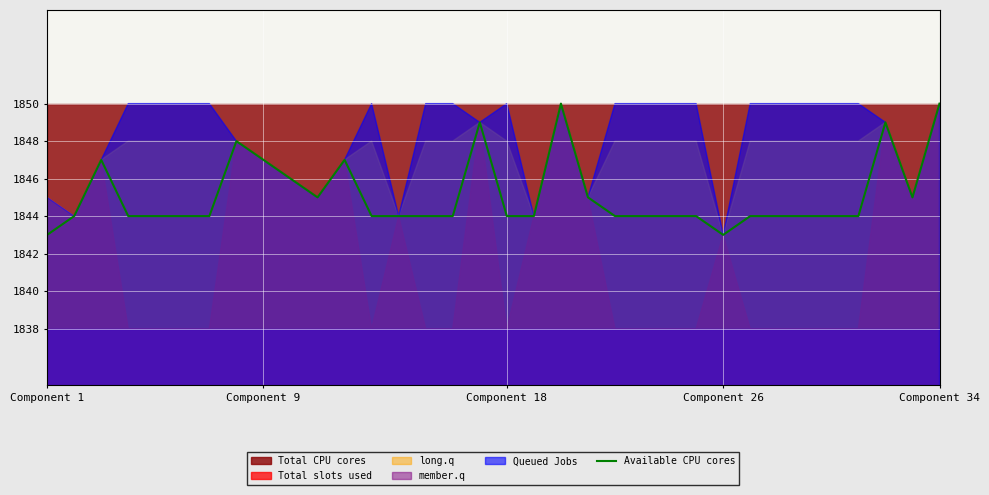

What is the highest value of the Available CPU cores series?

1850